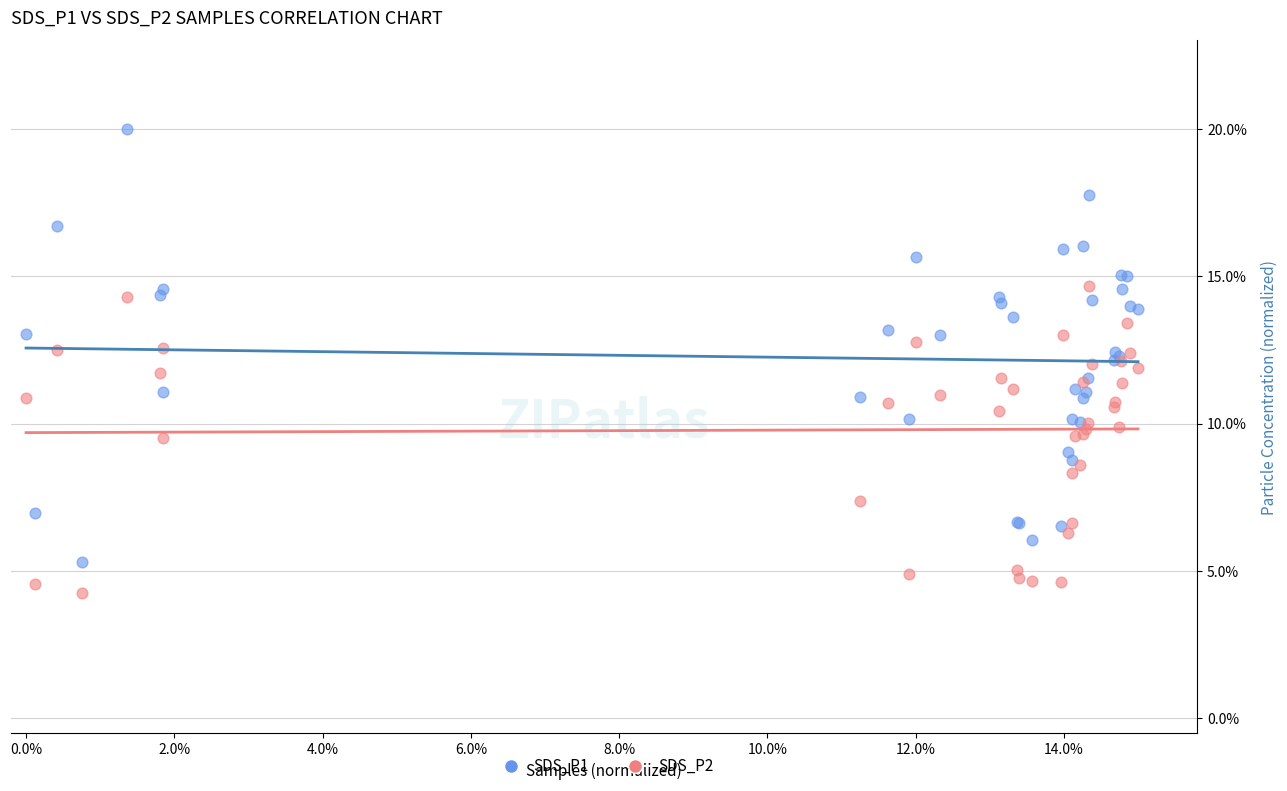

Which series reaches the minimum Y coordinate?

SDS_P2